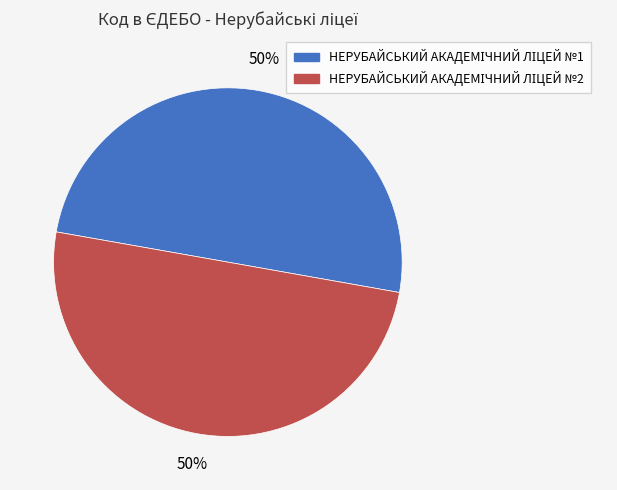

To the nearest percent, what is the average slice percentage?

50%